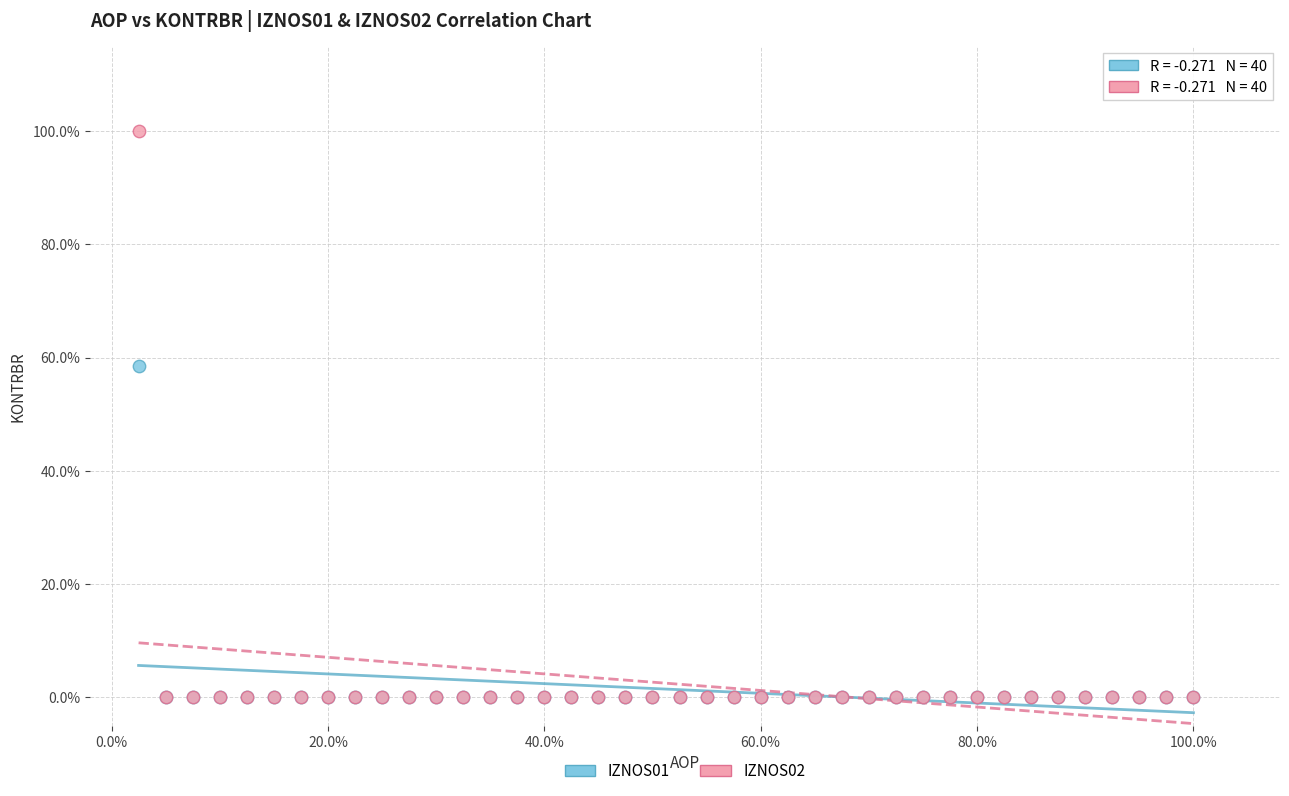

What are all the series names shown in the legend?

IZNOS01, IZNOS02